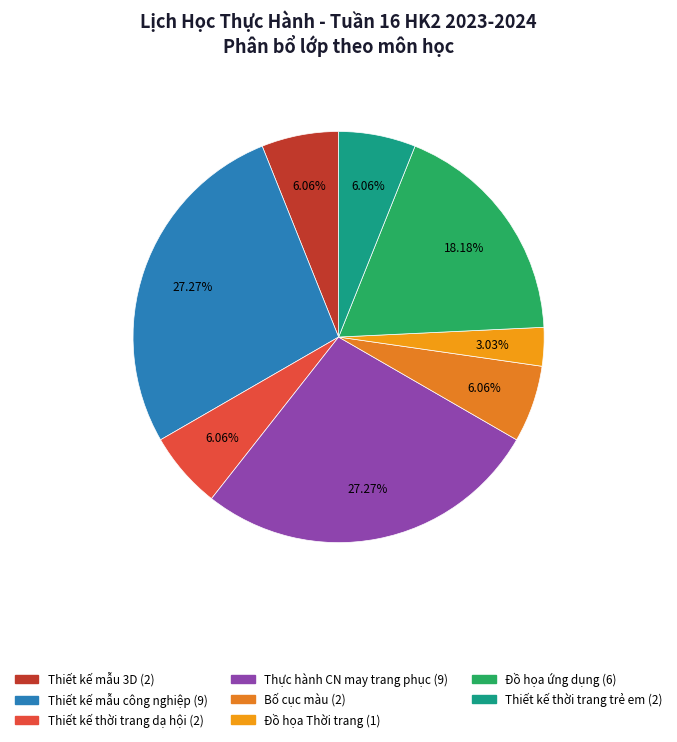

Does Thiết kế thời trang dạ hội represent more than half of the total?

No